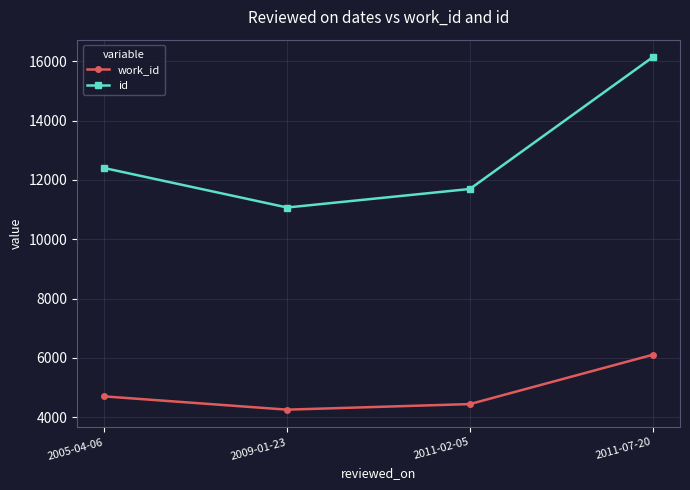

Is the value of id at 2011-02-05 greater than the value of work_id at 2011-07-20?

Yes